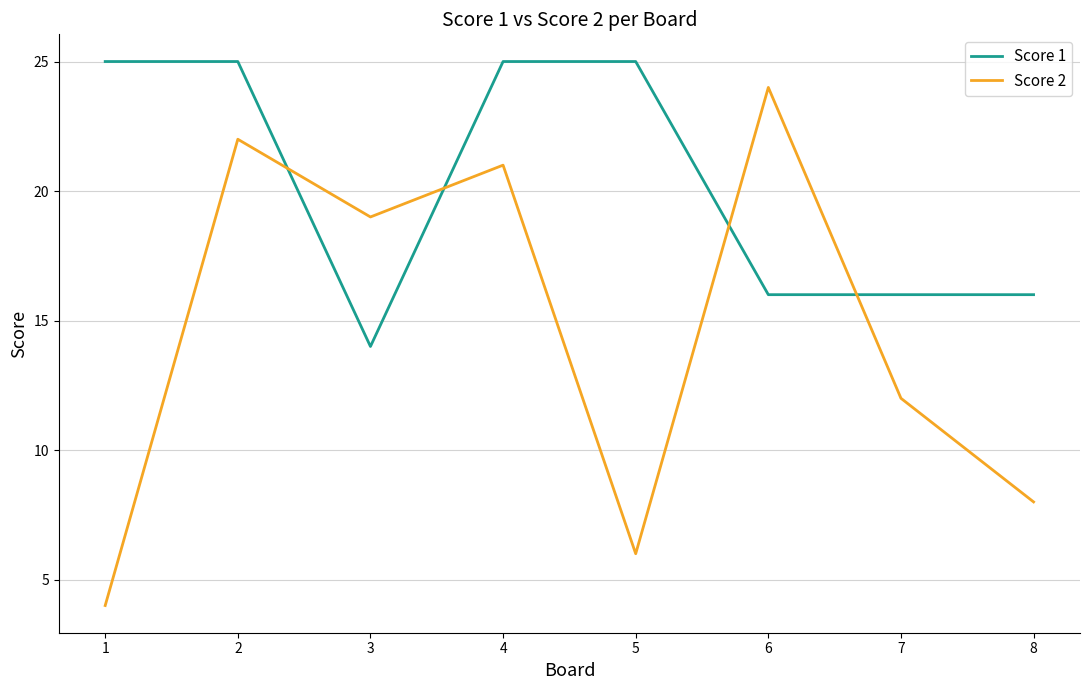

What are all the series names shown in the legend?

Score 1, Score 2